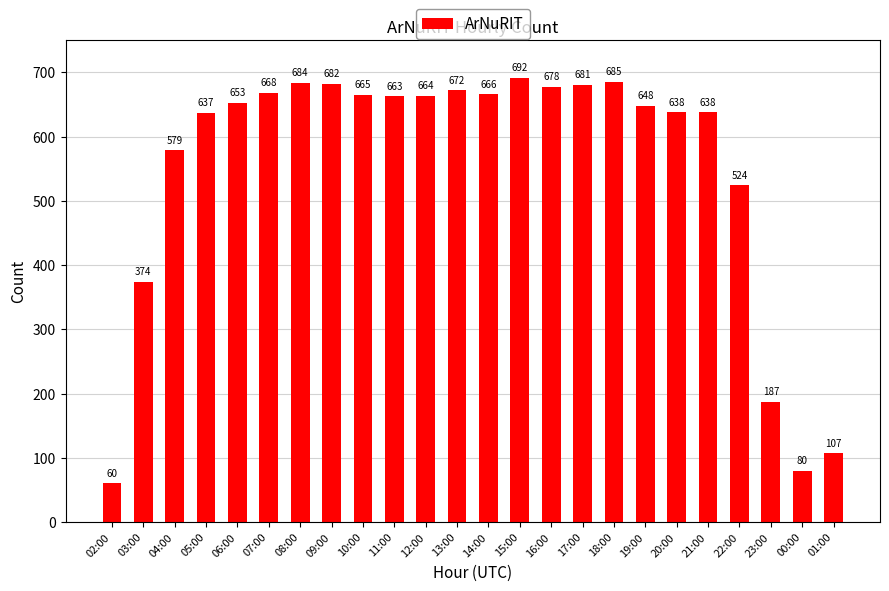

Count the number of data series in this chart.

1